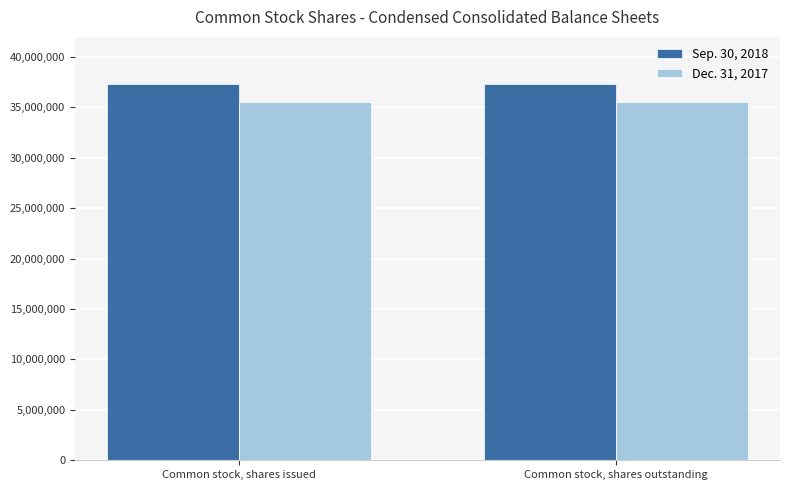

True or false: Sep. 30, 2018 has a value of 37346536 at Common stock, shares outstanding.

True